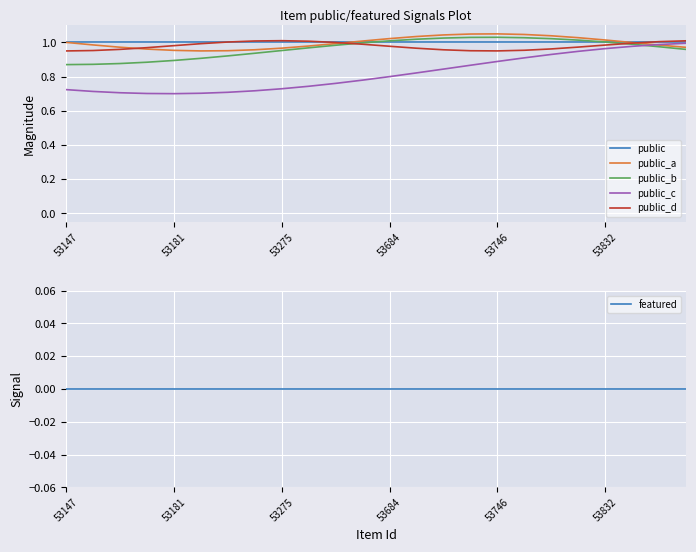

The public_b series shows 1.0 at 53684. True or false?

True